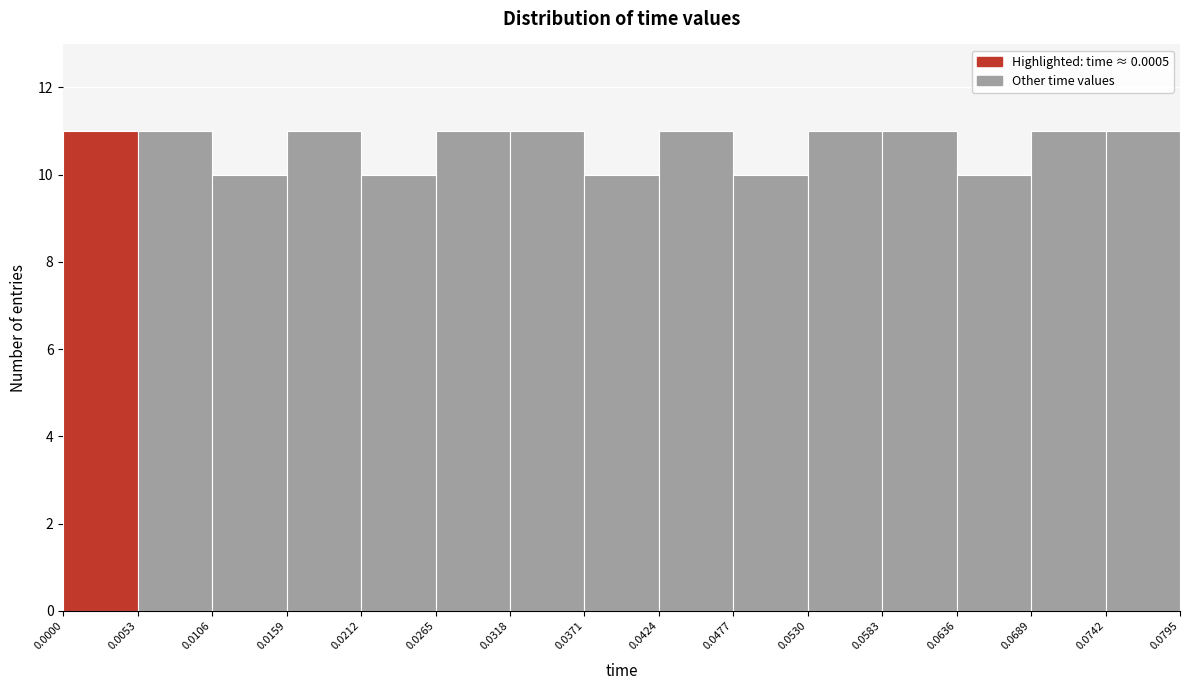

What is the height of the bar covering 0.0636 to 0.0689 on the x-axis? The values are not printed on the chart, so give them approximately, as read against the axis.

10